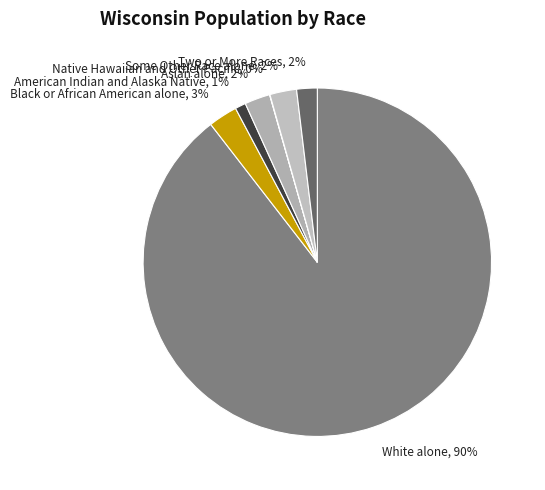

Does White alone represent more than half of the total?

Yes